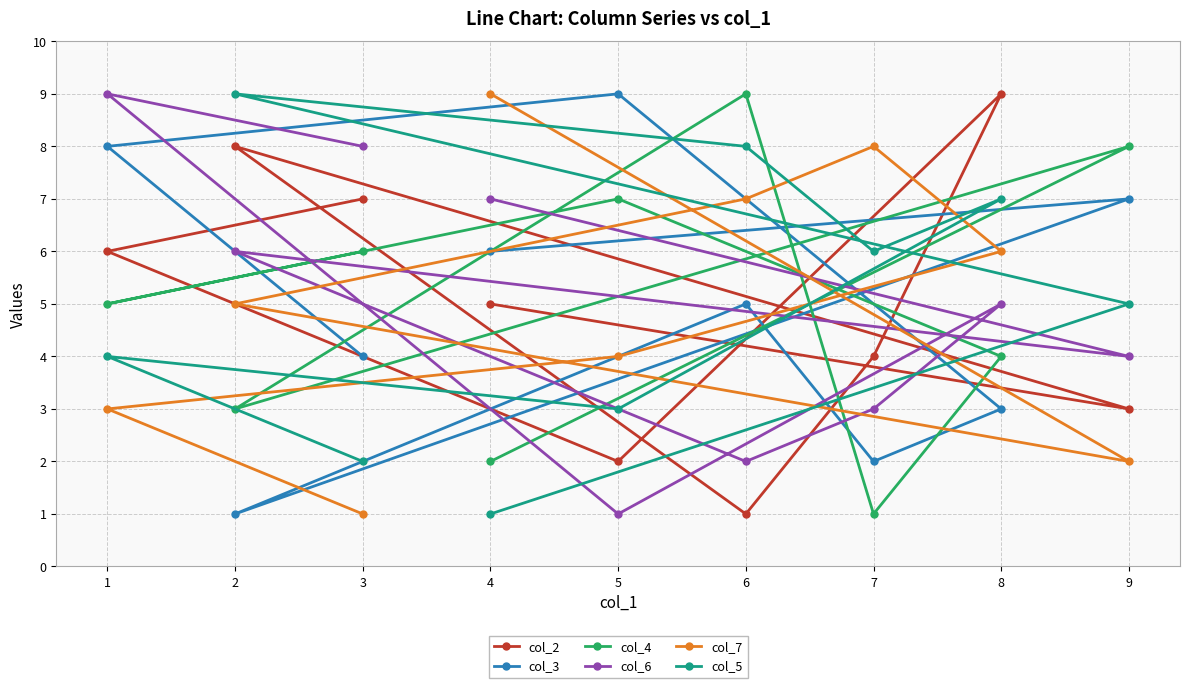

How many interior local valleys does the col_5 series have?

2